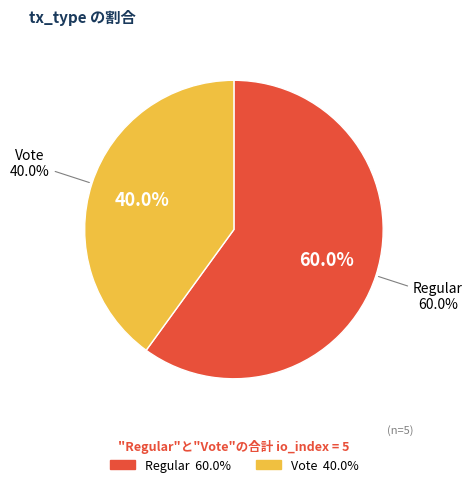

Count the number of slices in the pie.

2